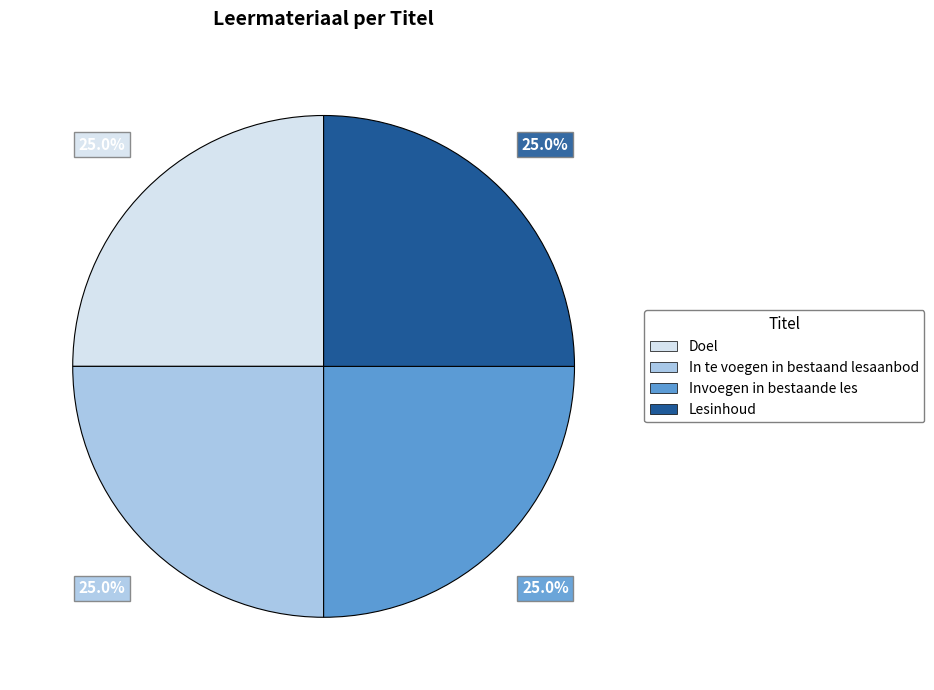

What is the ratio of the value at Invoegen in bestaande les to the value at In te voegen in bestaand lesaanbod?

1.0